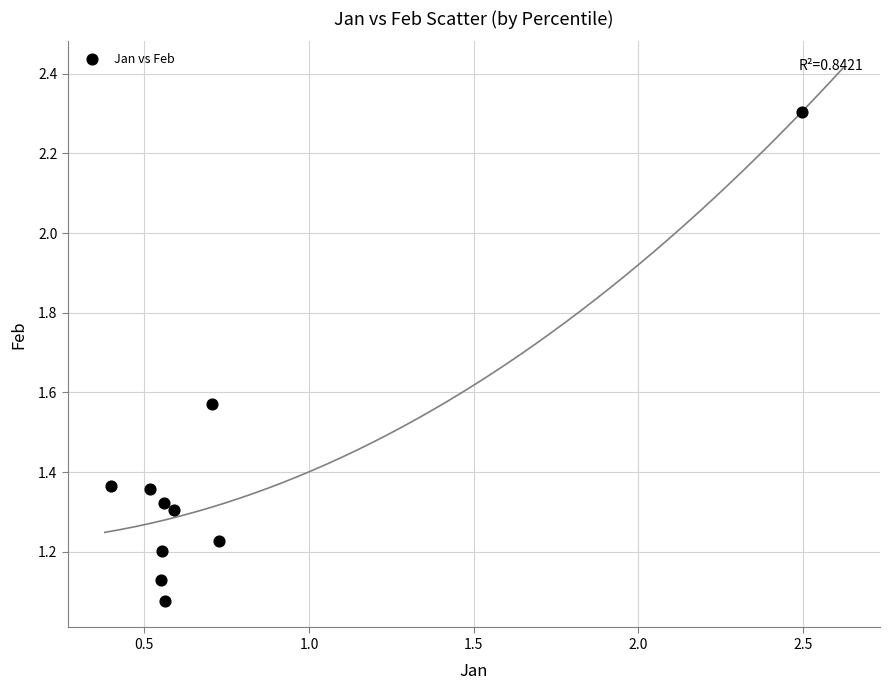

What is the average X value?

0.8